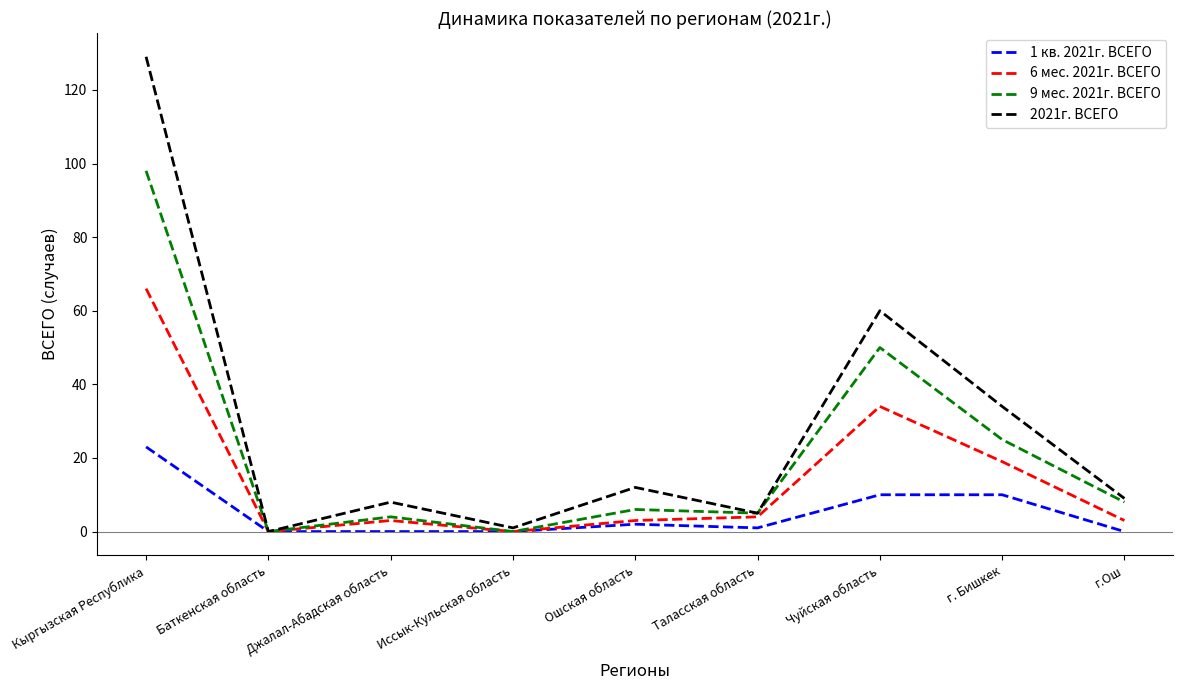

What is the greatest value displayed?

129